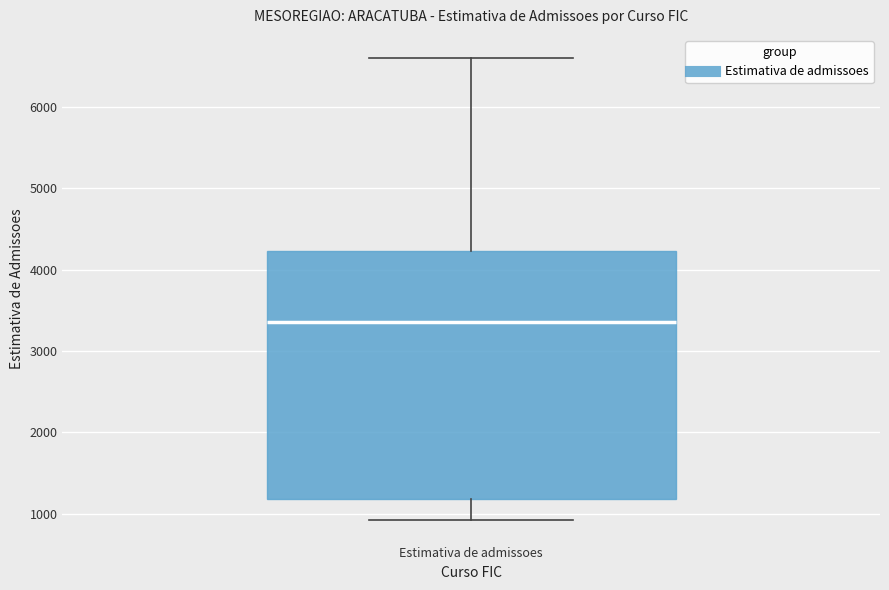

Where does the median line of the box for Estimativa de admissoes sit on the y-axis? The values are not printed on the chart, so give them approximately, as read against the axis.

3400